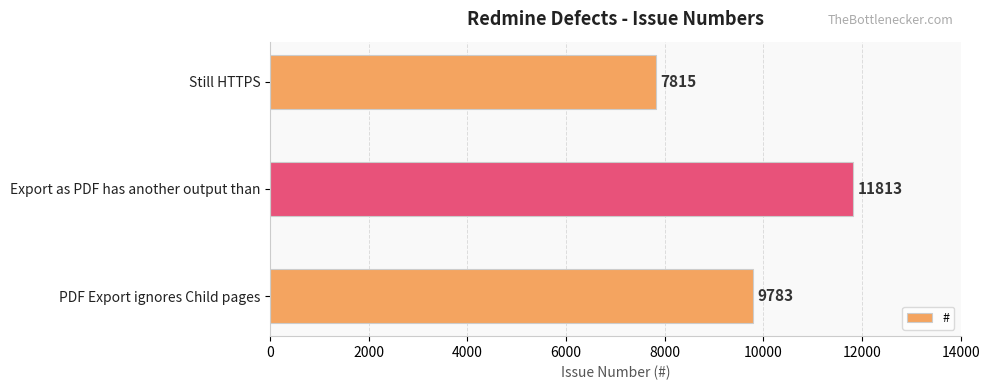

Rank the categories by value from highest to lowest.

Export as PDF has another output than, PDF Export ignores Child pages, Still HTTPS